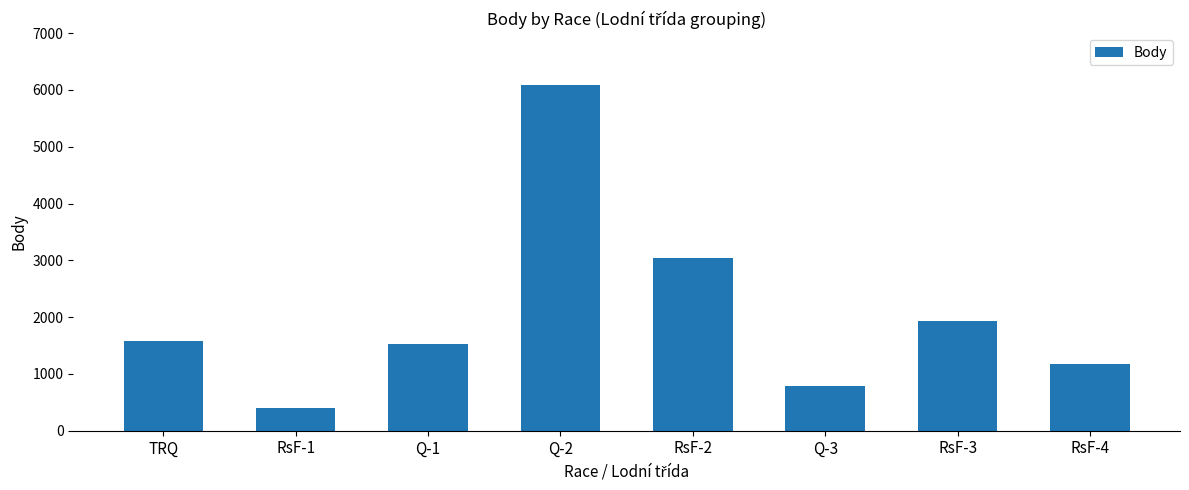

Does the chart contain any negative values?

No